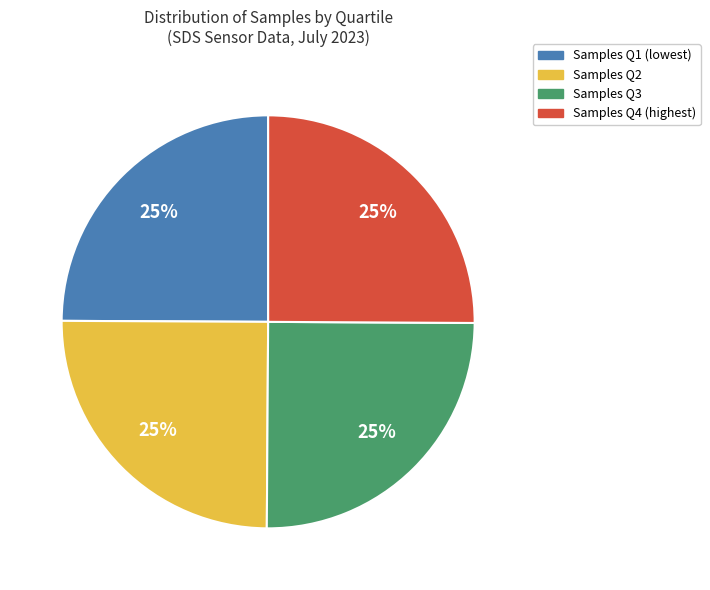

To the nearest percent, what is the average slice percentage?

25%